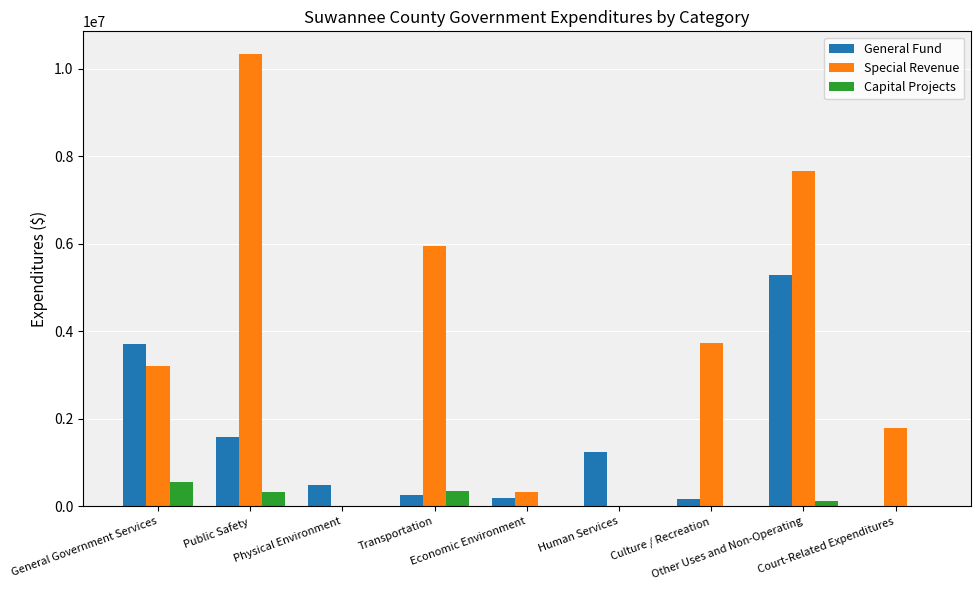

Which series has the largest total across all categories?

Special Revenue